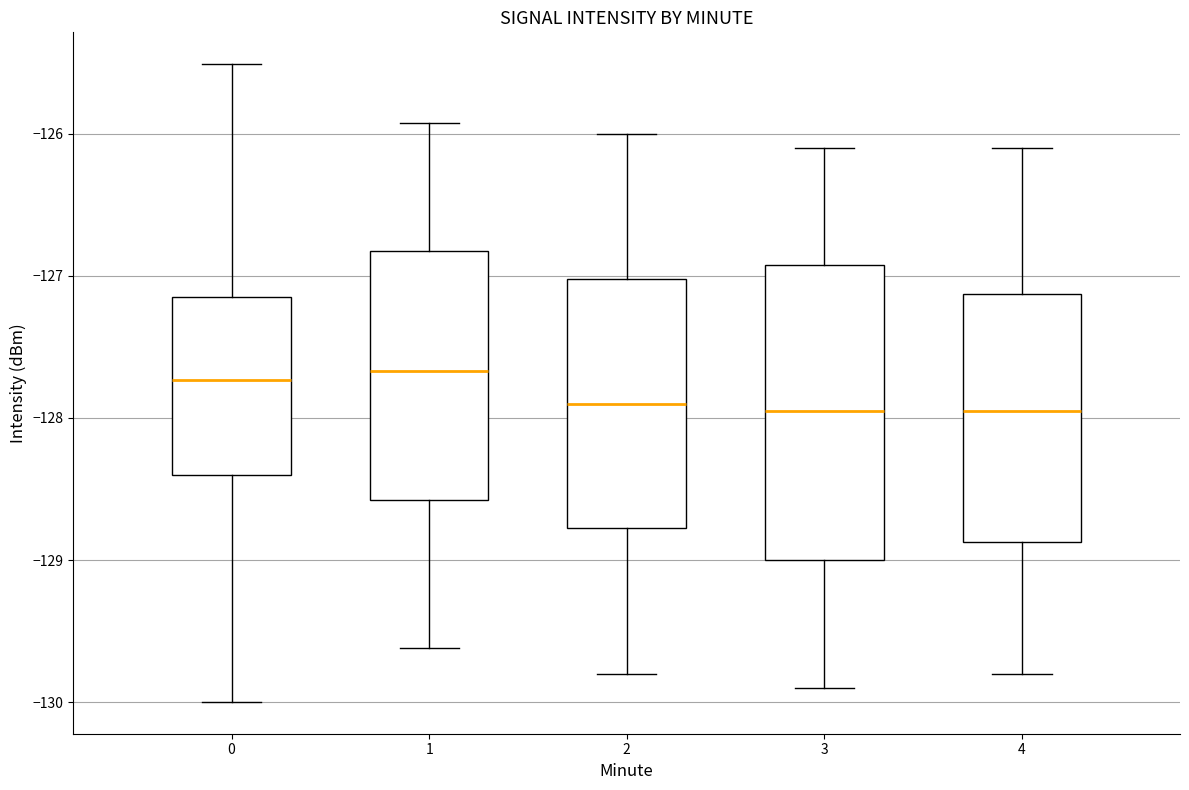

Reading left to right, read every box against the y-axis: the position of its median line, the range the box covers, and the ends of its whiskers. The values are not printed on the chart, so give them approximately, as read against the axis.

0: median -127.7, box -128.4 to -127.1, whiskers -130.0 to -125.5
1: median -127.7, box -128.6 to -126.8, whiskers -129.6 to -125.9
2: median -127.9, box -128.8 to -127.0, whiskers -129.8 to -126.0
3: median -127.9, box -129.0 to -126.9, whiskers -129.9 to -126.1
4: median -127.9, box -128.9 to -127.1, whiskers -129.8 to -126.1